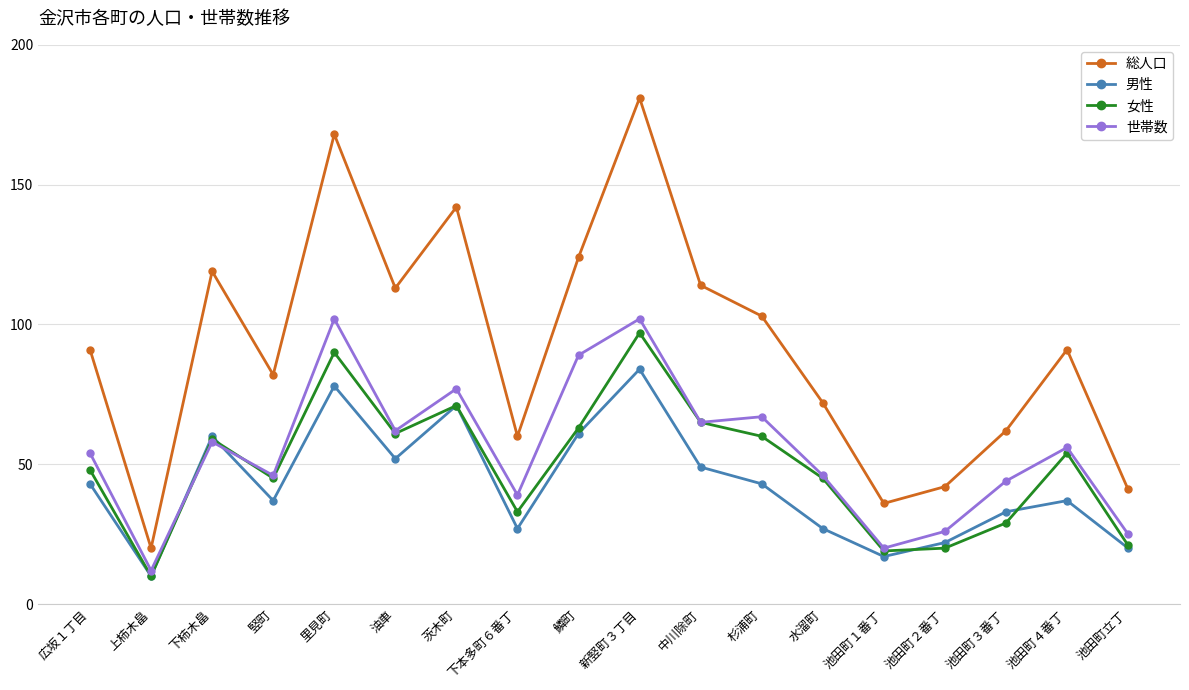

What are all the series names shown in the legend?

総人口, 男性, 女性, 世帯数